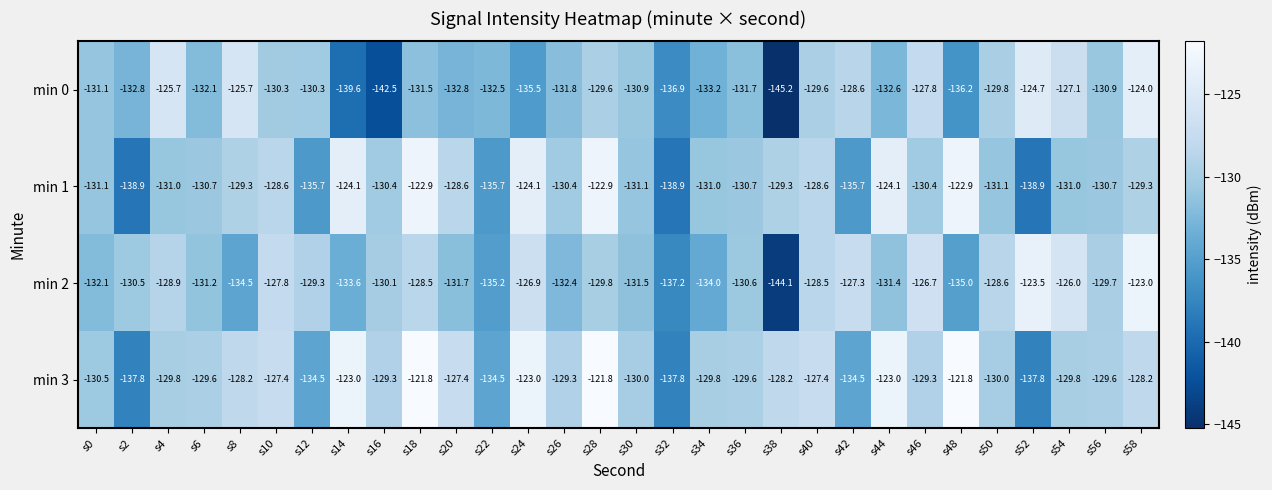

Is the value of min 2 at s20 greater than the value of min 1 at s52?

Yes